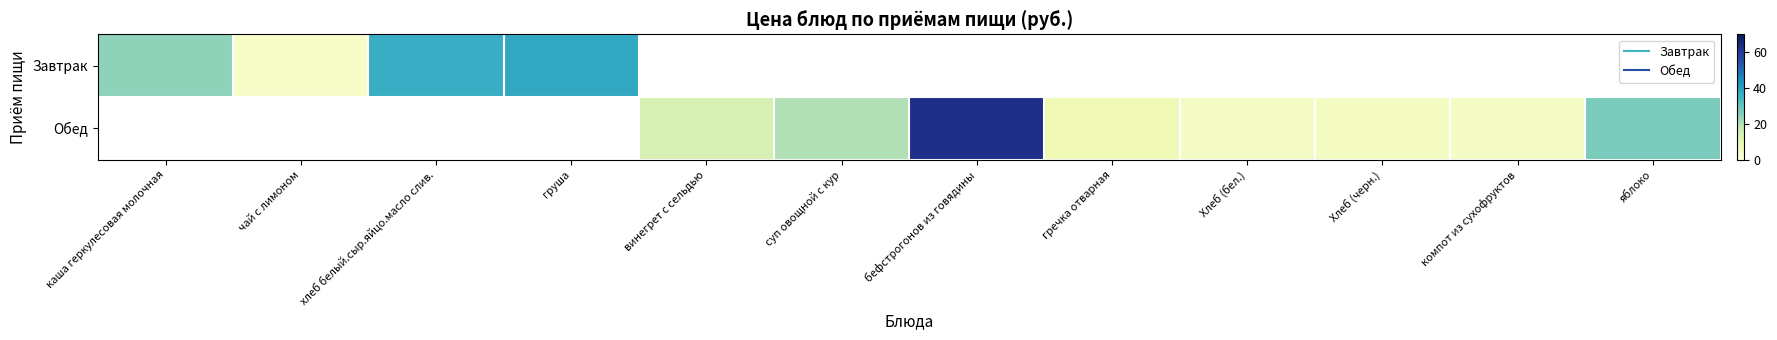

Count the number of categories in the chart.

12